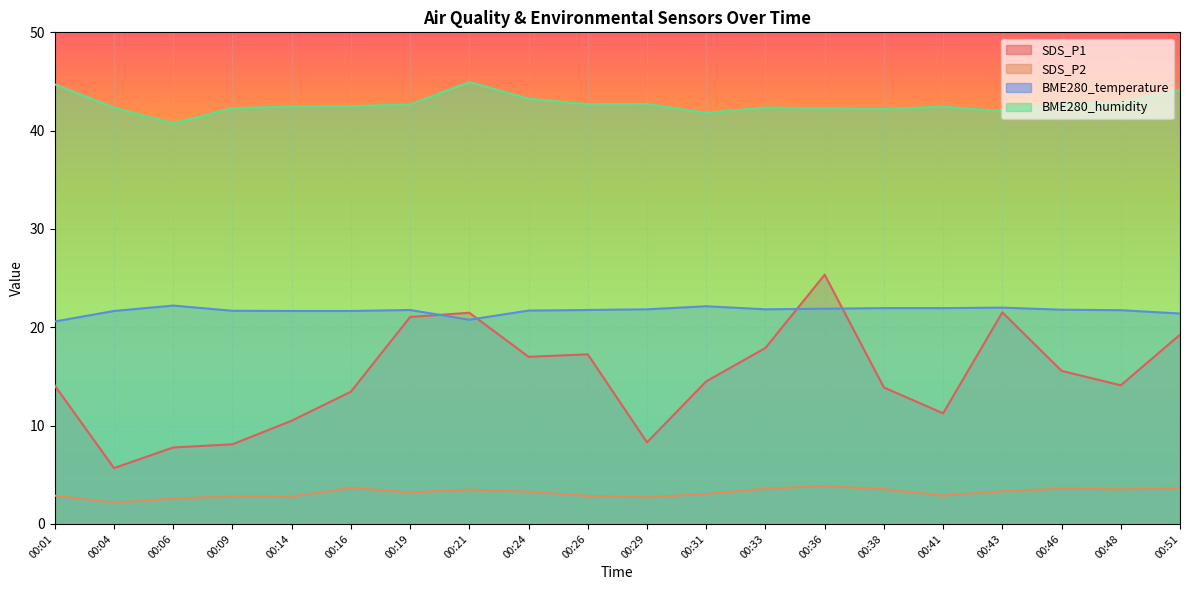

Where is SDS_P1 nearest to the value 15?

00:31